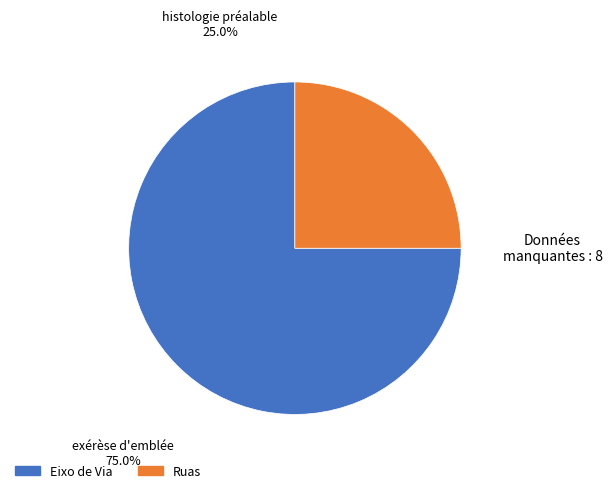

True or false: Eixo de Via accounts for 75% of the total.

True